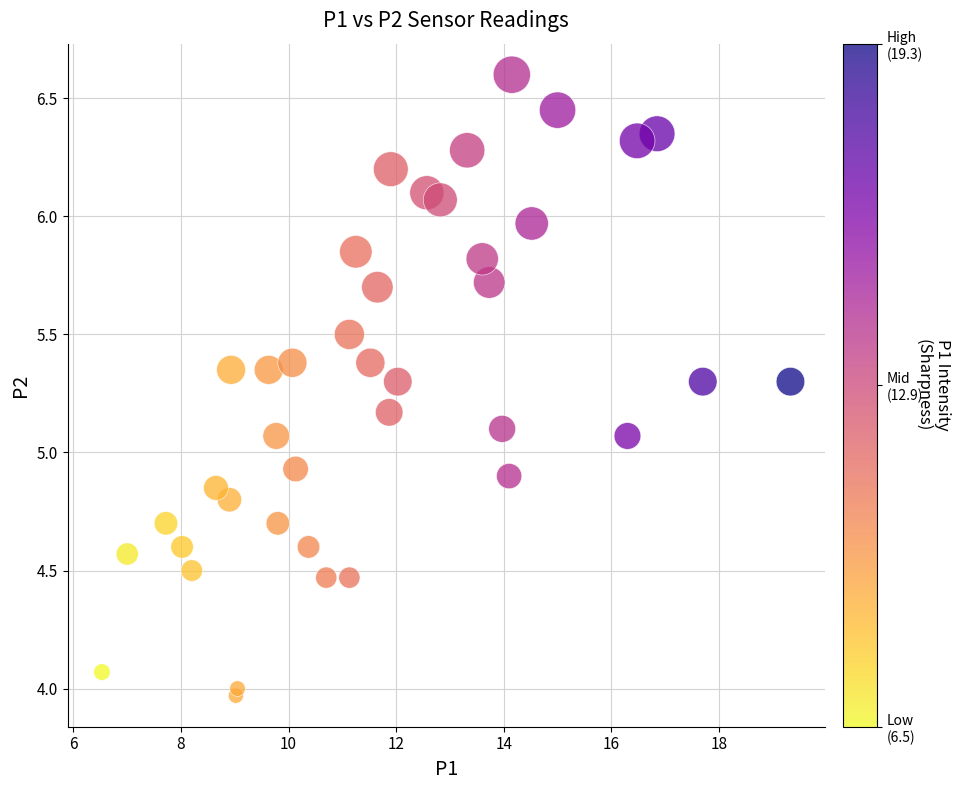

What is the range of Y values (max minus min)?

2.6